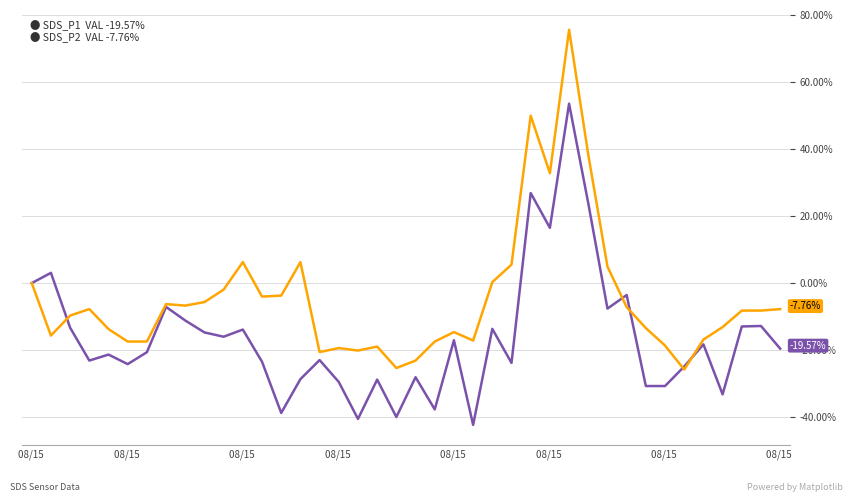

Does the chart display data point markers on the line(s)?

No